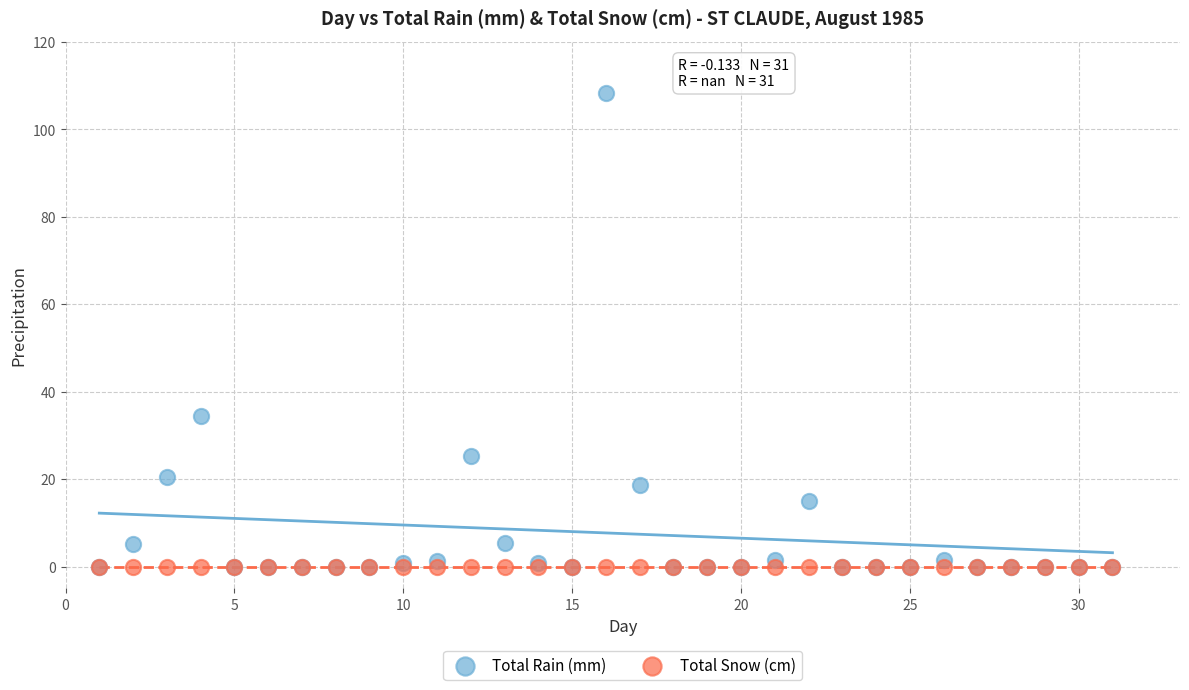

In the Total Rain (mm) series, what Y value is closest to 54?

34.4